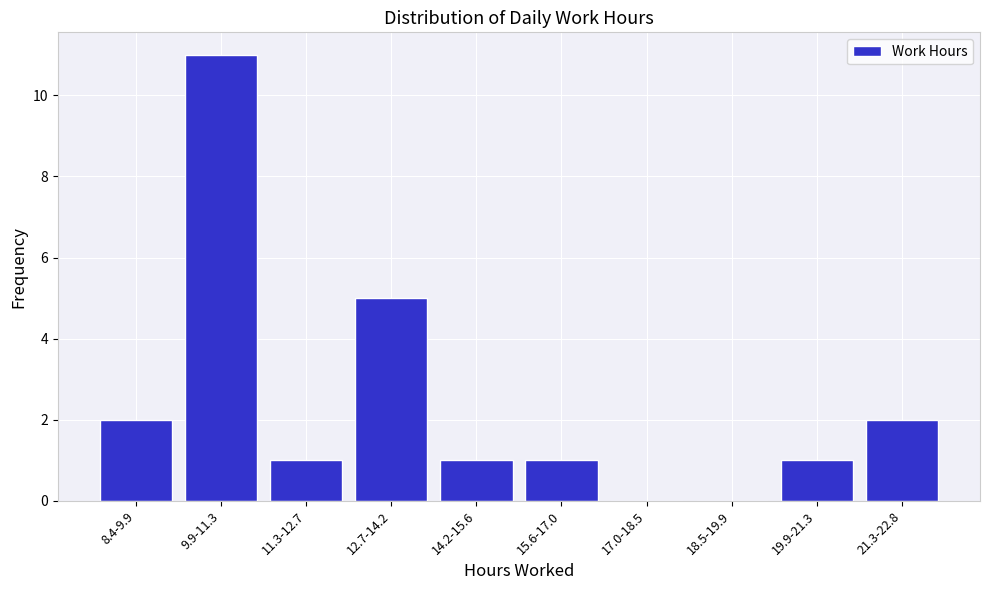

Reading left to right, what are all the values shown in this chart?

8.4-9.9=2	9.9-11.3=11	11.3-12.7=1	12.7-14.2=5	14.2-15.6=1	15.6-17.0=1	17.0-18.5=0	18.5-19.9=0	19.9-21.3=1	21.3-22.8=2